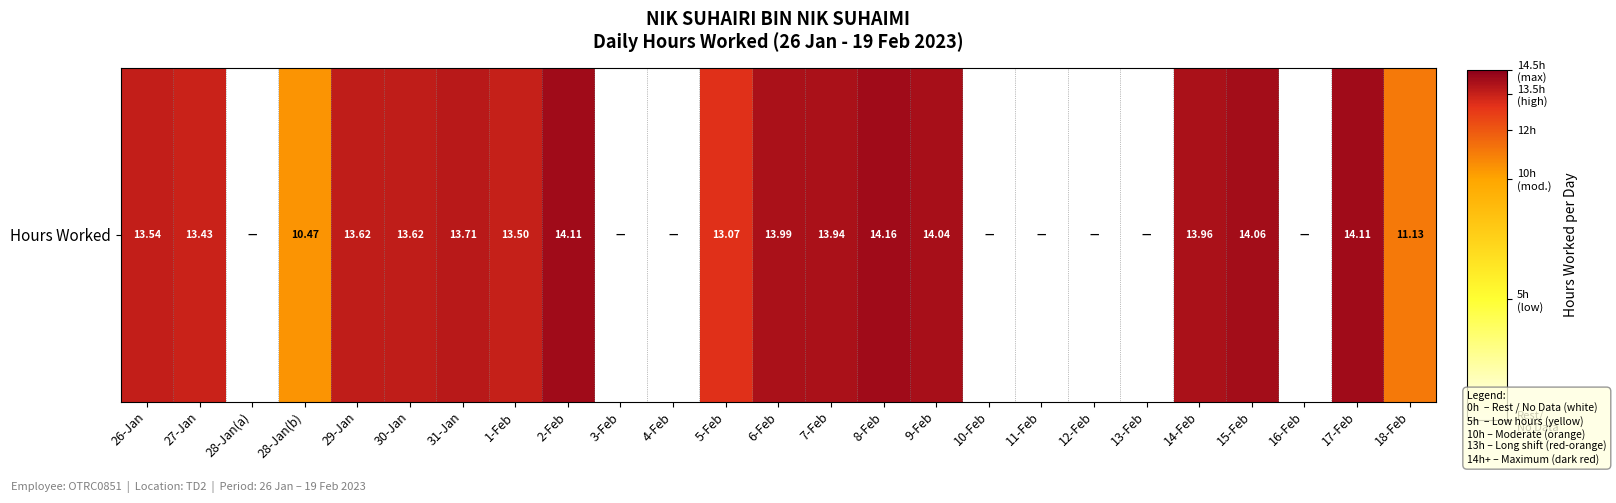

List the labels in order of value, largest first.

8-Feb, 2-Feb, 17-Feb, 15-Feb, 9-Feb, 6-Feb, 14-Feb, 7-Feb, 31-Jan, 29-Jan, 30-Jan, 26-Jan, 1-Feb, 27-Jan, 5-Feb, 18-Feb, 28-Jan(b), 28-Jan(a), 3-Feb, 4-Feb, 10-Feb, 11-Feb, 12-Feb, 13-Feb, 16-Feb